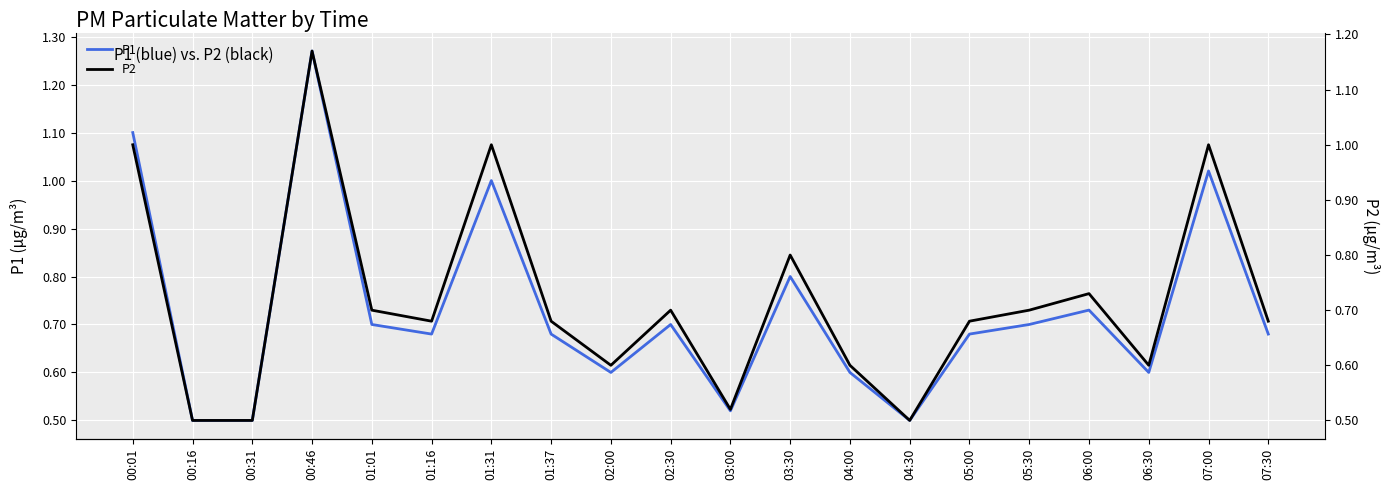

True or false: P1 and P2 cross at least once.

False